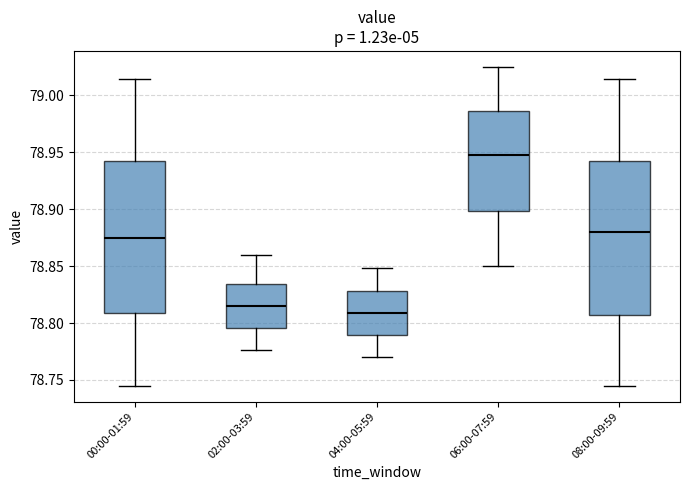

Reading left to right, read every box against the y-axis: the position of its median line, the range the box covers, and the ends of its whiskers. The values are not printed on the chart, so give them approximately, as read against the axis.

00:00-01:59: median 78.875, box 78.810 to 78.945, whiskers 78.745 to 79.015
02:00-03:59: median 78.815, box 78.795 to 78.835, whiskers 78.775 to 78.860
04:00-05:59: median 78.810, box 78.790 to 78.830, whiskers 78.770 to 78.850
06:00-07:59: median 78.950, box 78.900 to 78.985, whiskers 78.850 to 79.025
08:00-09:59: median 78.880, box 78.805 to 78.945, whiskers 78.745 to 79.015